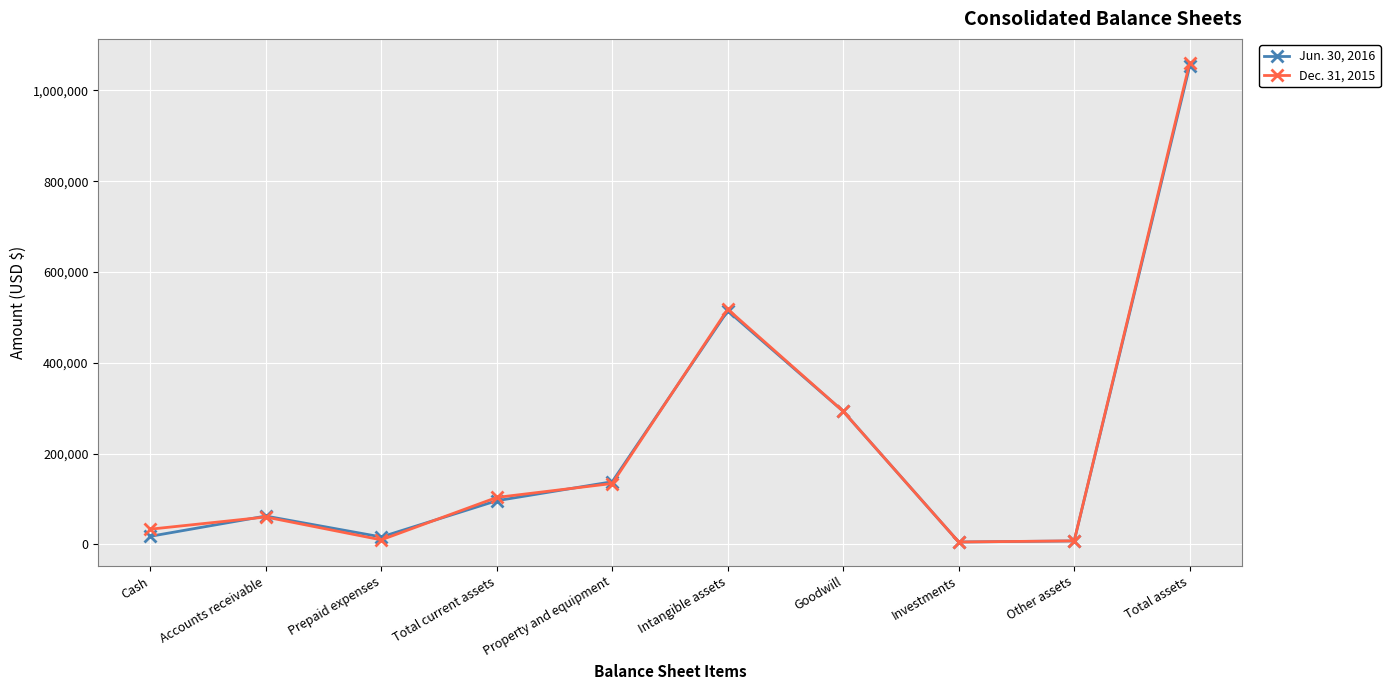

At which category is the sum across all series the highest?

Total assets